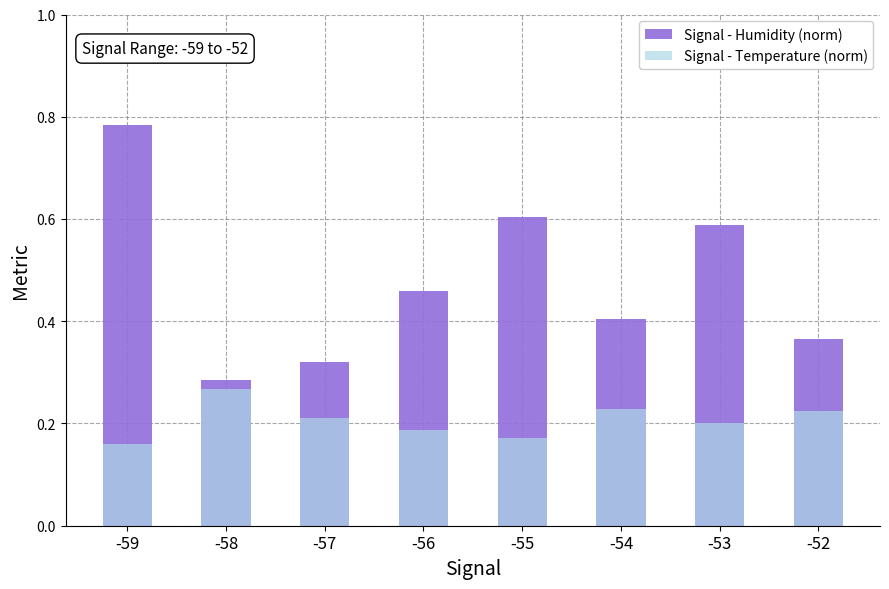

What value does the Signal - Humidity (norm) series have at -54?

0.4